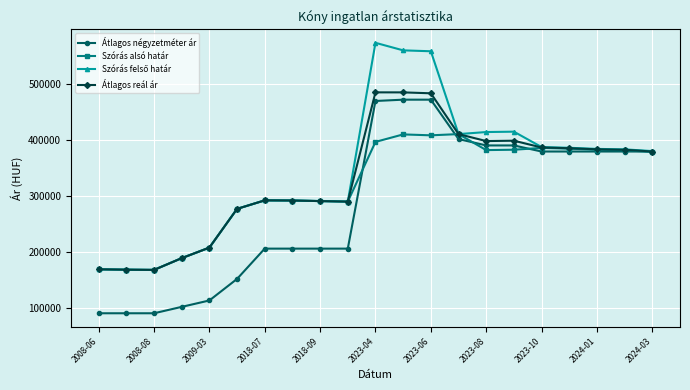

What is the minimum value shown in the chart?

90666